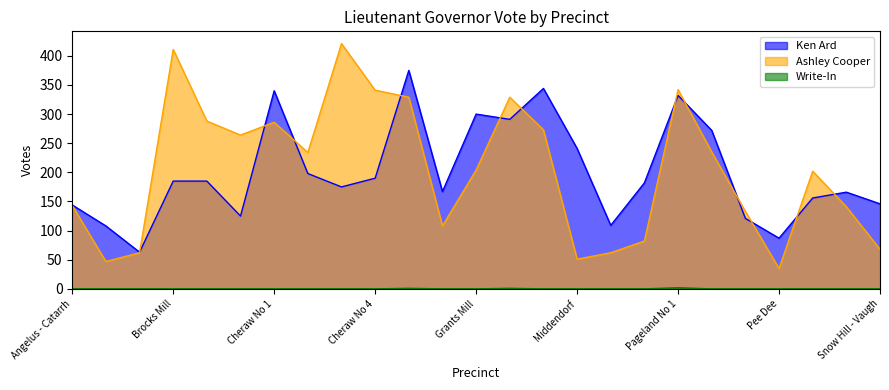

Rank the categories by Ashley Cooper value from highest to lowest.

Cheraw No 3, Brocks Mill, Pageland No 1, Cheraw No 4, Courthouse, Jefferson, Cash, Cheraw No 1, McBee, Center Grove - Winzo, Pageland No 2, Cheraw No 2, Grants Mill, Ruby, Angelus - Catarrh, Shiloh, Patrick, Dudley - Mangum, Ousleydale, Snow Hill - Vaugh, Black Creek, Mt Croghan, Middendorf, Bay Springs, Pee Dee